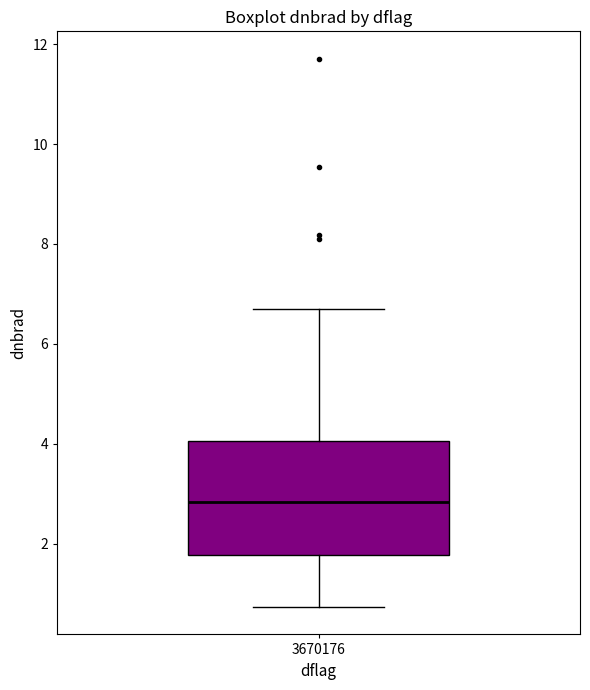

Where does the upper whisker of the box at x = 3670176 end on the y-axis? The values are not printed on the chart, so give them approximately, as read against the axis.

6.8